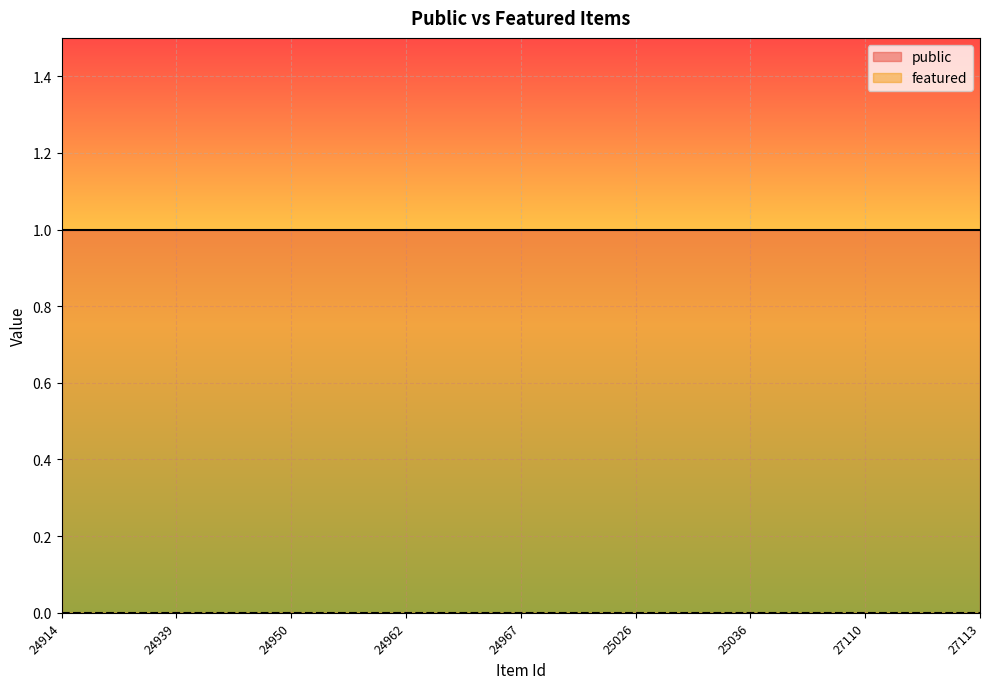

What are all the series names shown in the legend?

public, featured